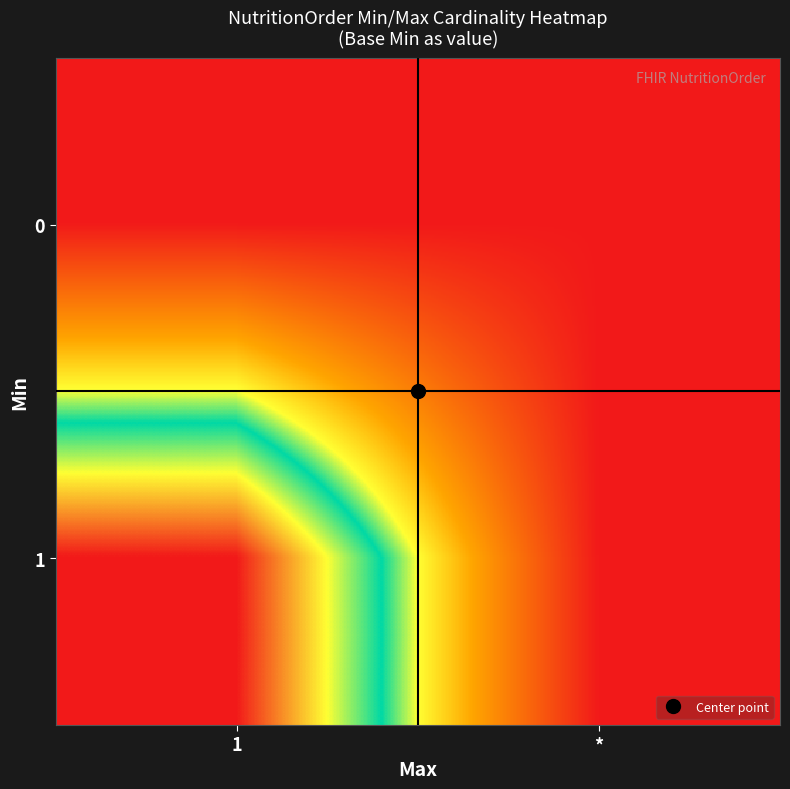

List the series in order of their overall mean, highest first.

1, 0